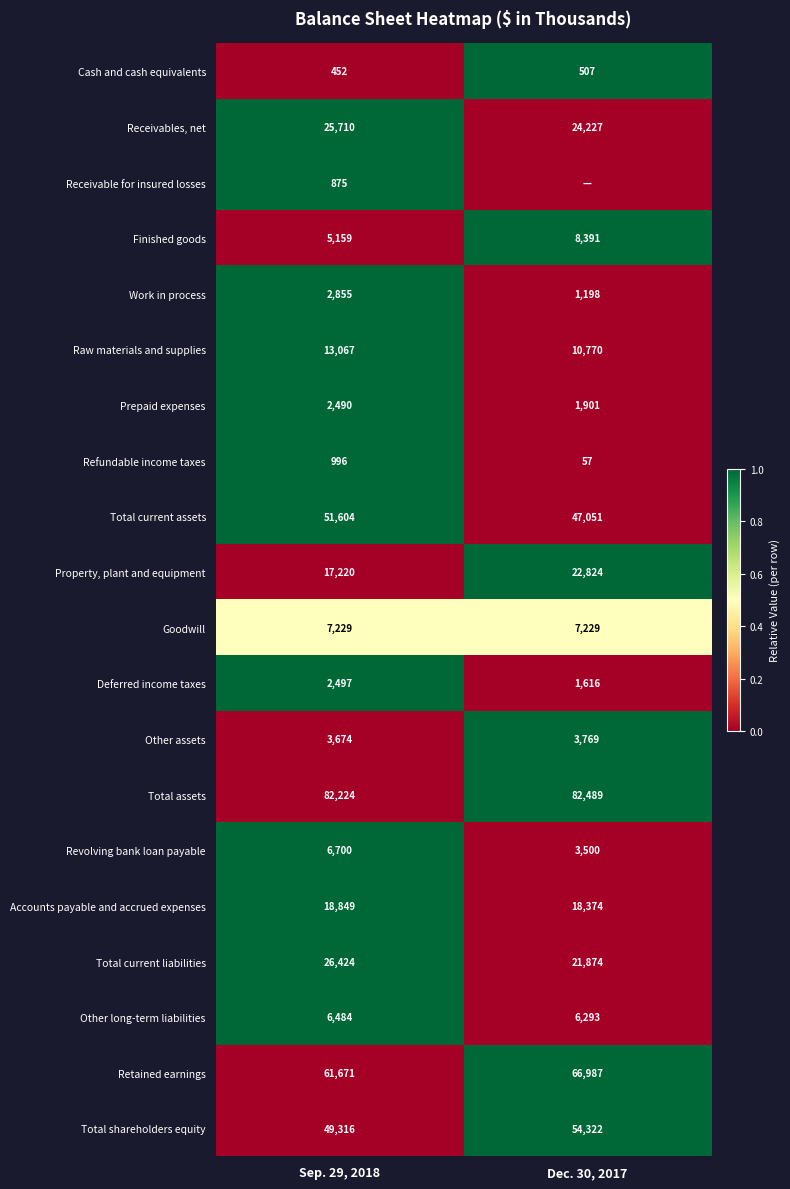

What is the spread (max minus min) of values at Sep. 29, 2018?

81772